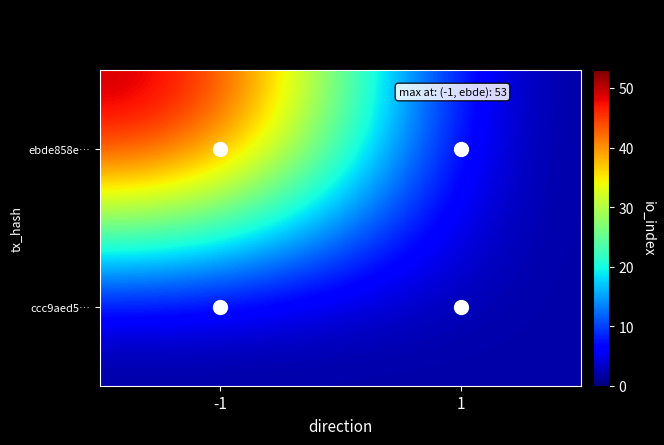

Which series has the largest range (max minus min)?

ebde858e…